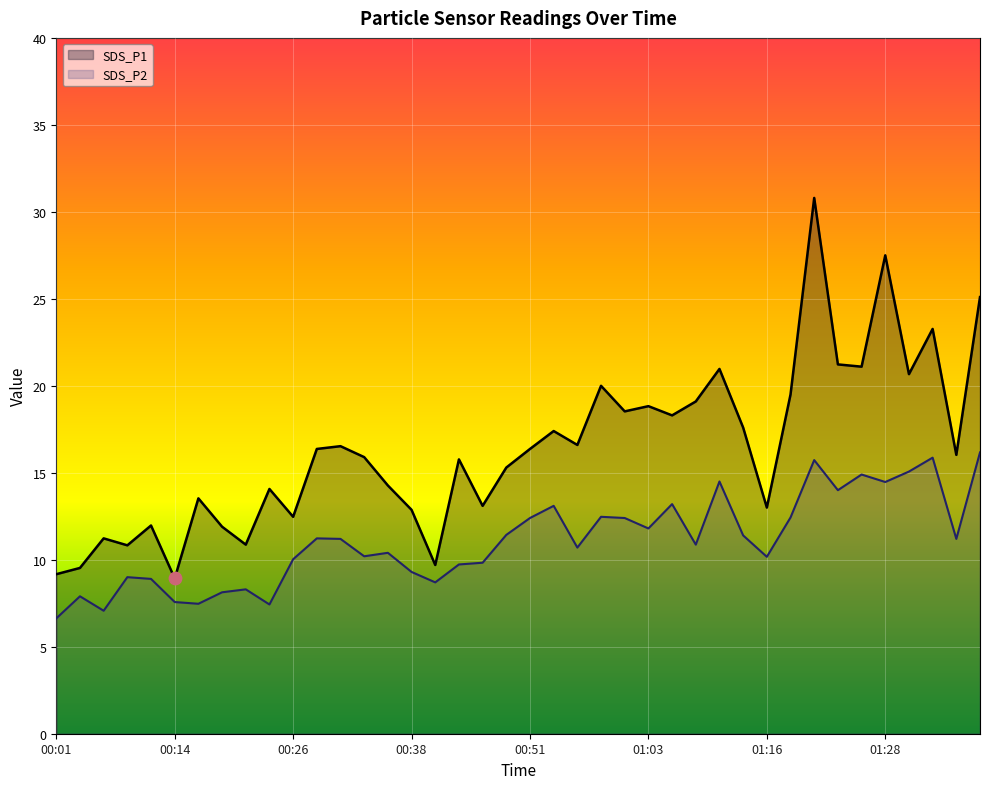

Which series has the widest spread of Y values?

SDS_P1